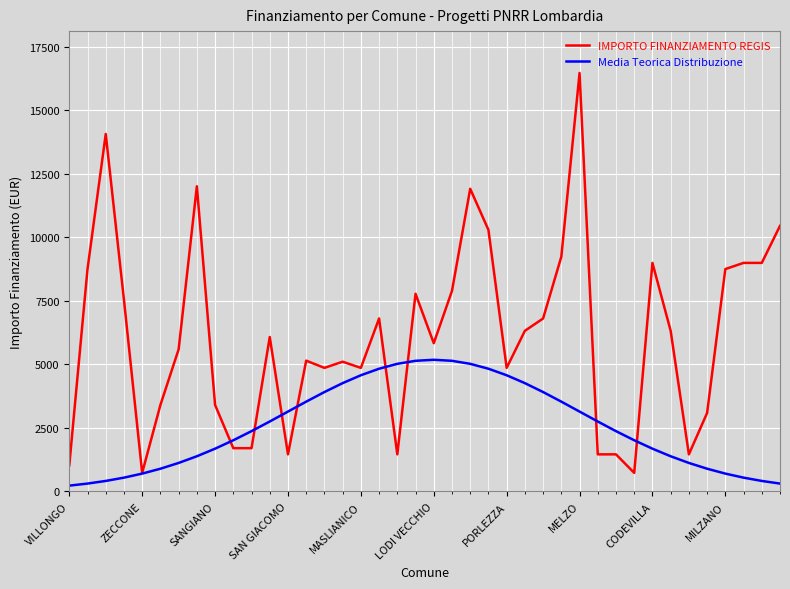

What is the maximum value for Media Teorica Distribuzione?

5179.0